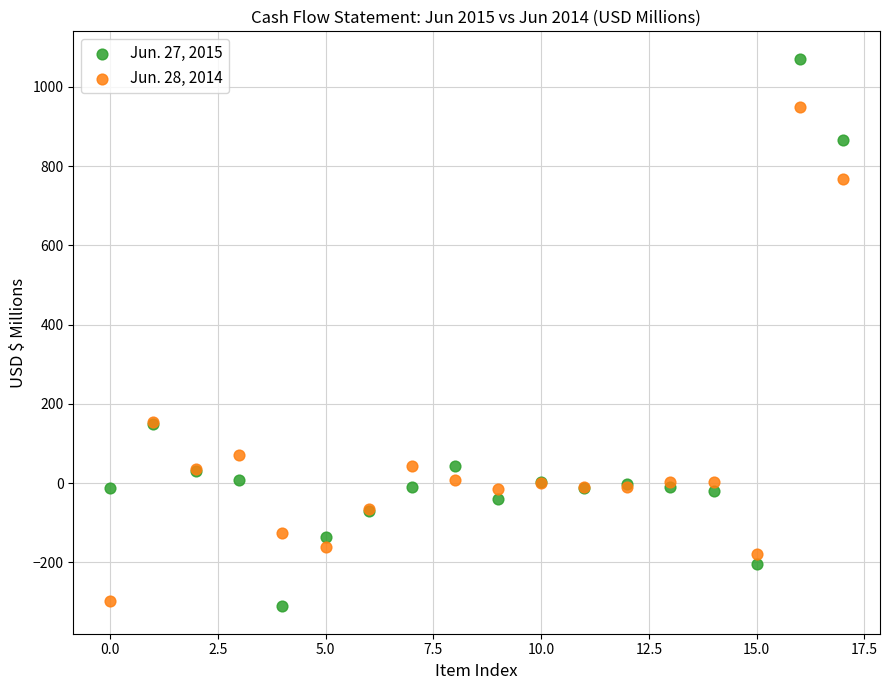

Which series has the widest spread of Y values?

Jun. 27, 2015